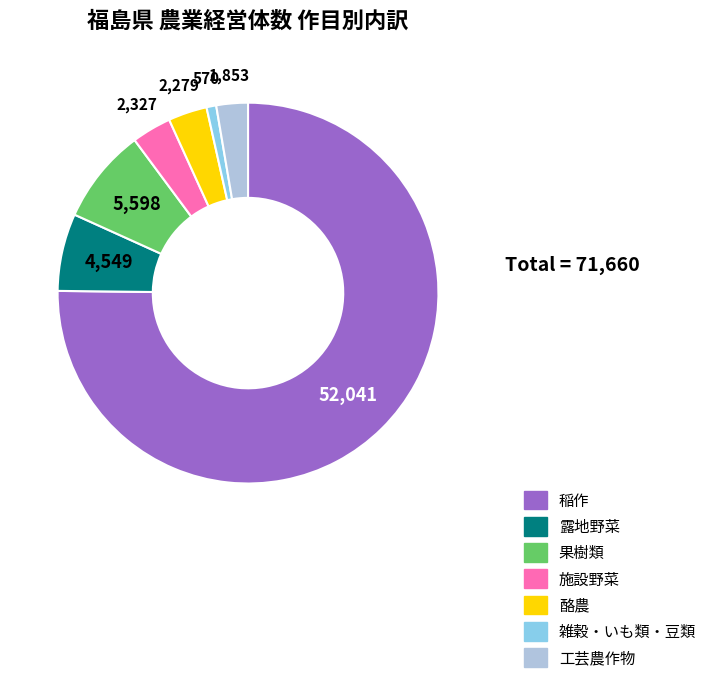

Count the number of slices in the pie.

7